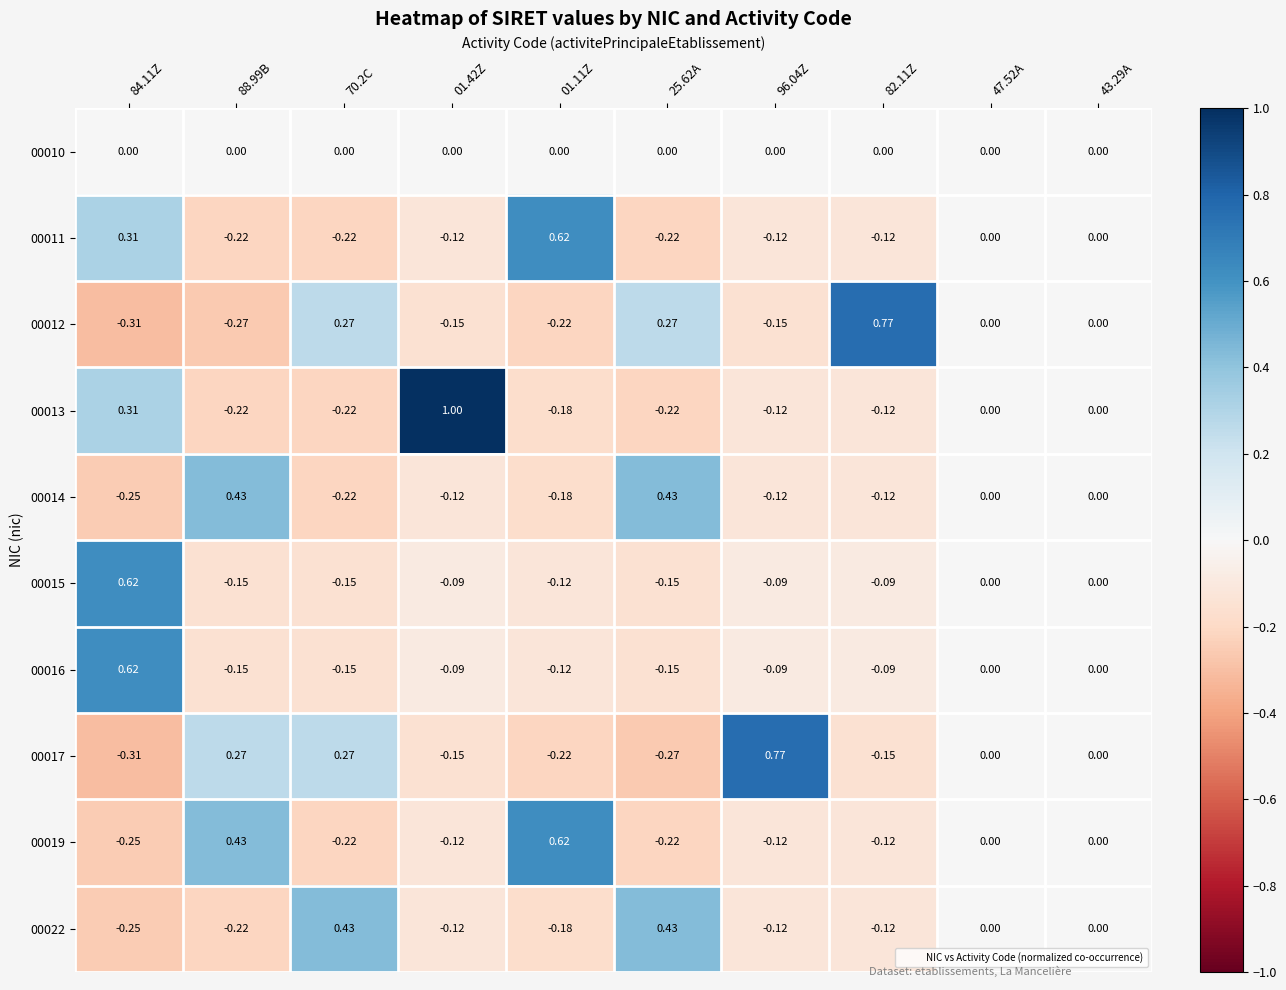

Is the value of 00015 at 88.99B greater than the value of 00013 at 88.99B?

Yes